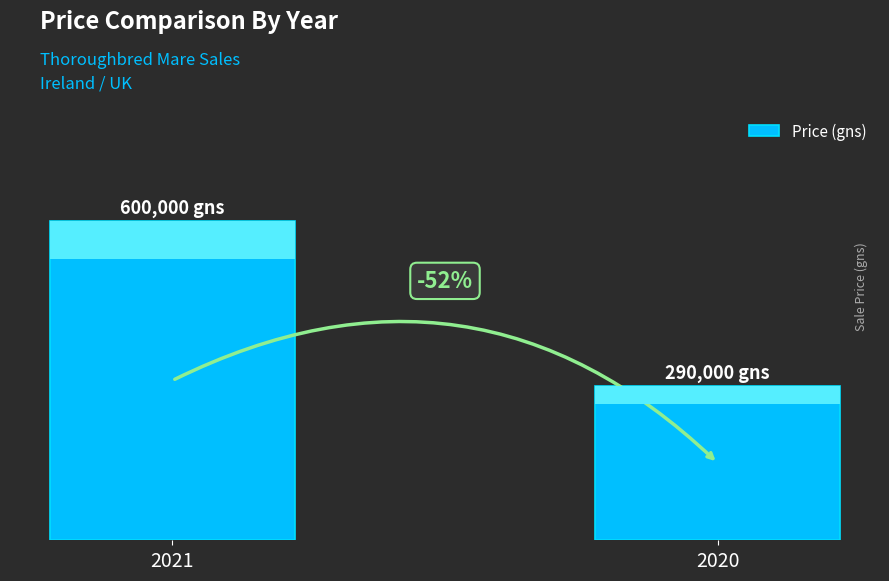

Are the bars horizontal?

No